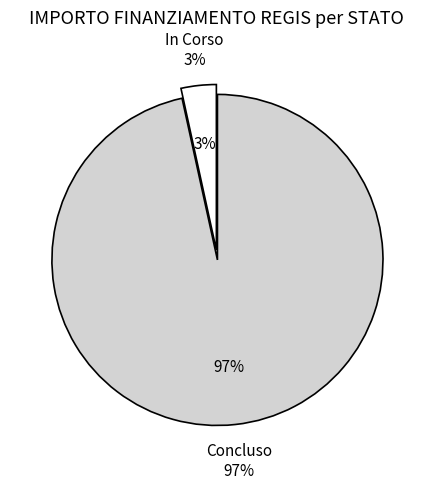

To the nearest percent, what is the combined percentage of Concluso and In Corso?

100%